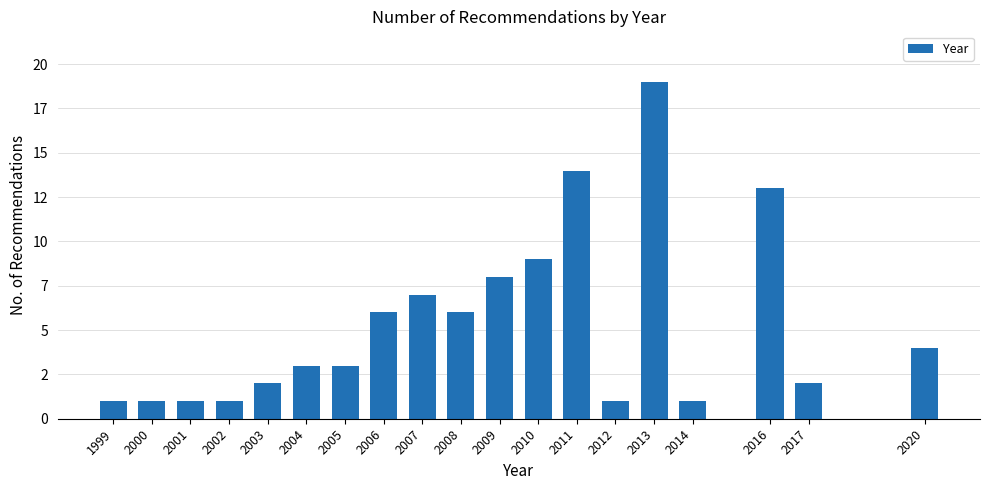

Are the bars horizontal?

No